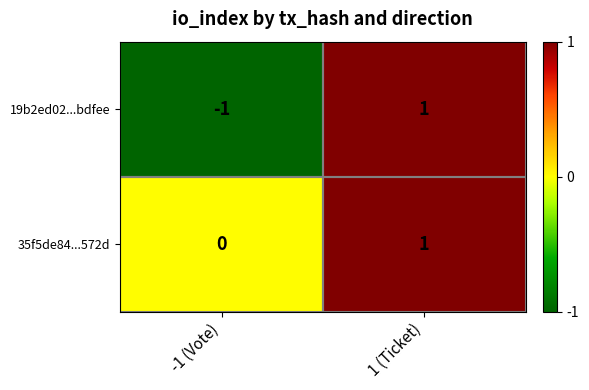

Count the number of data series in this chart.

2